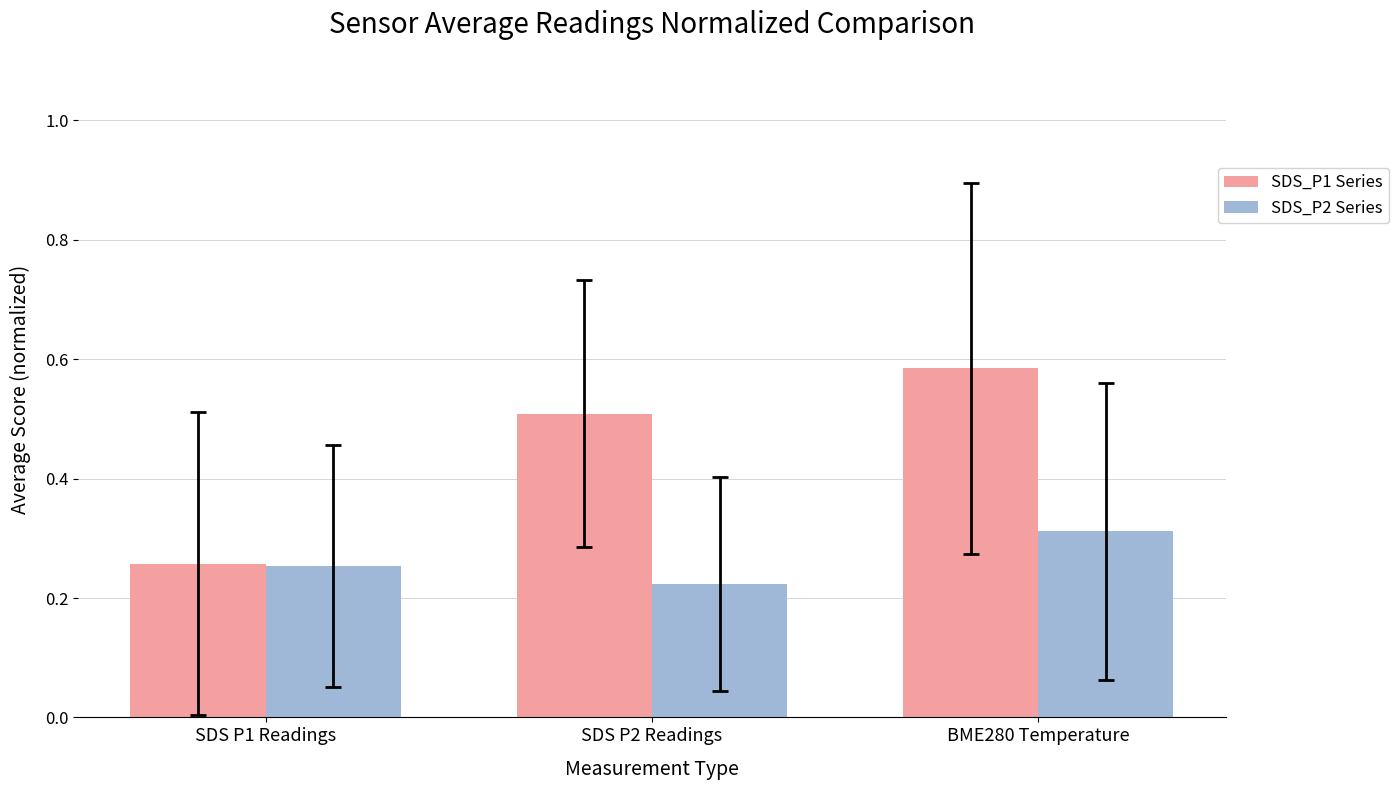

The SDS_P1 Series series shows 0.9 at SDS P2 Readings. True or false?

False